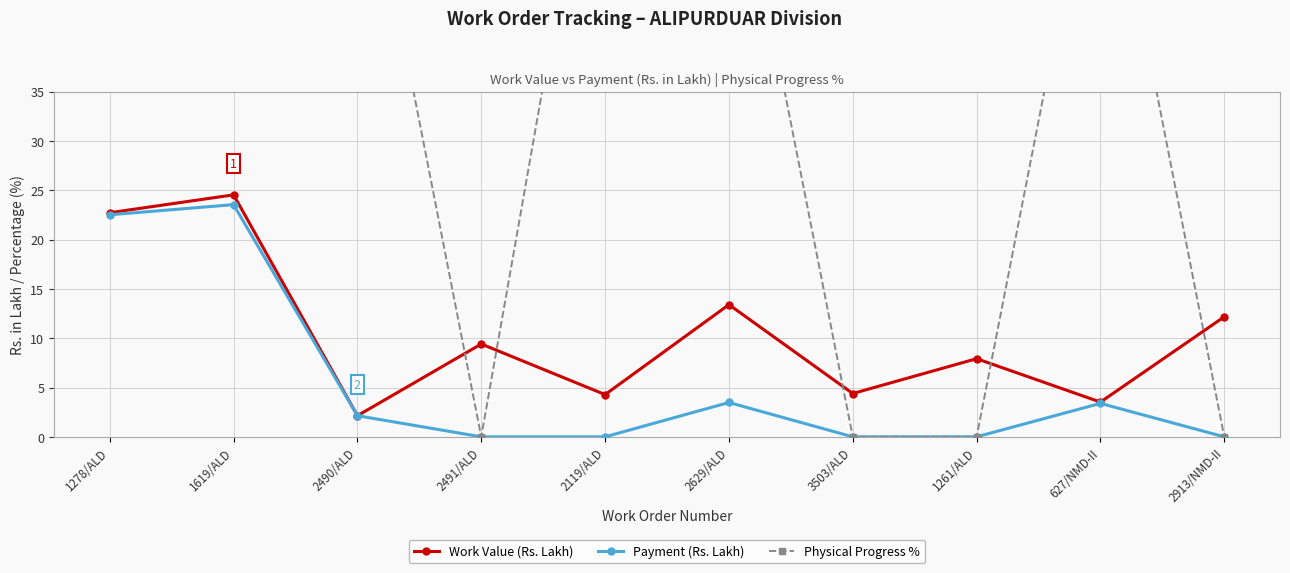

How many times do Physical Progress % and Work Value (Rs. Lakh) cross each other?

5